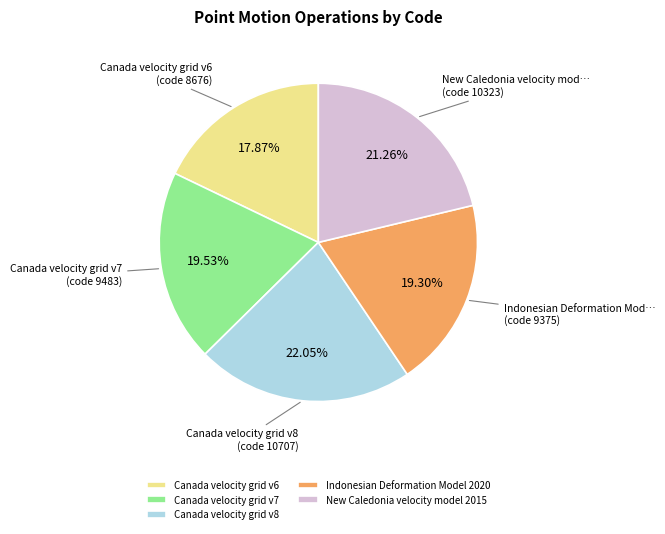

True or false: Indonesian Deformation Model 2020 accounts for 8% of the total.

False